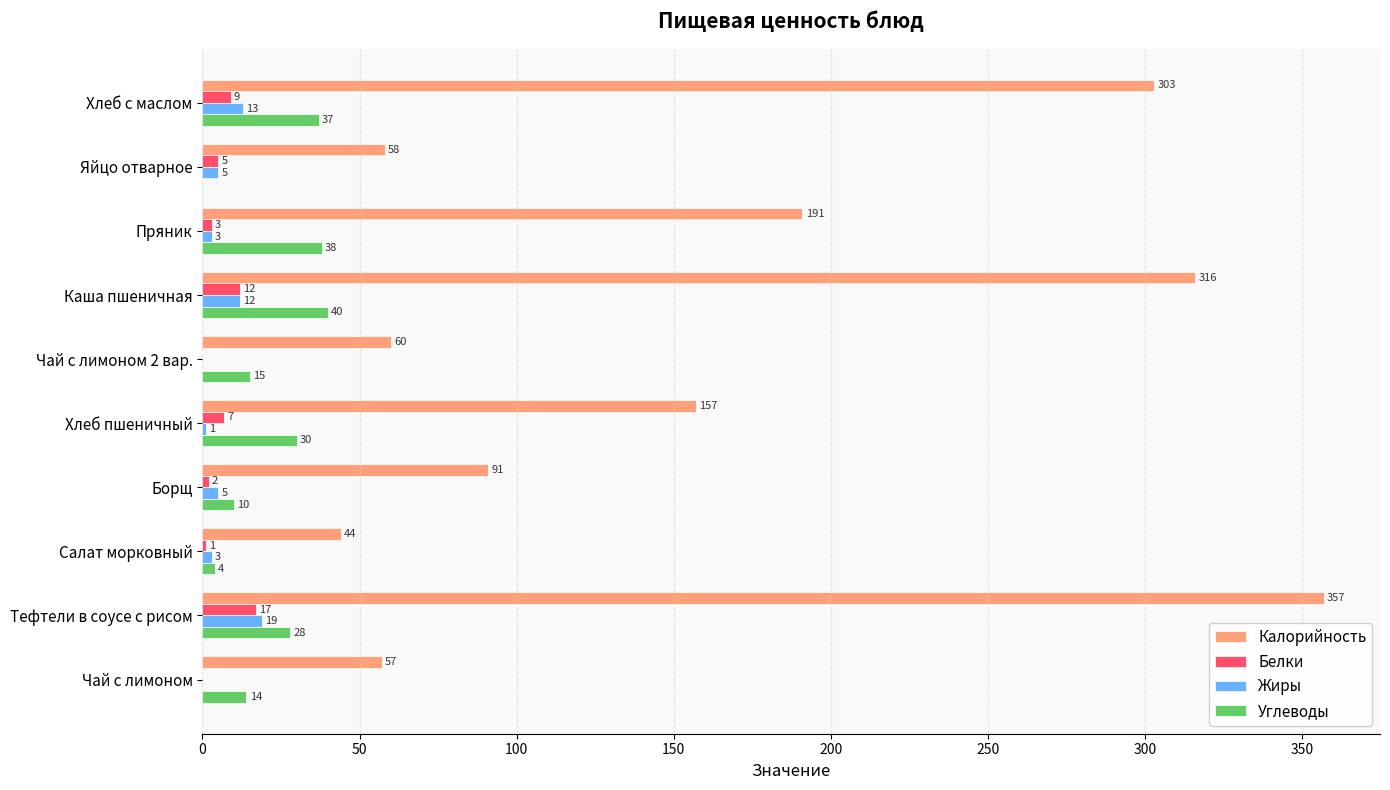

Is it true that Жиры equals 32 at Тефтели в соусе с рисом?

False